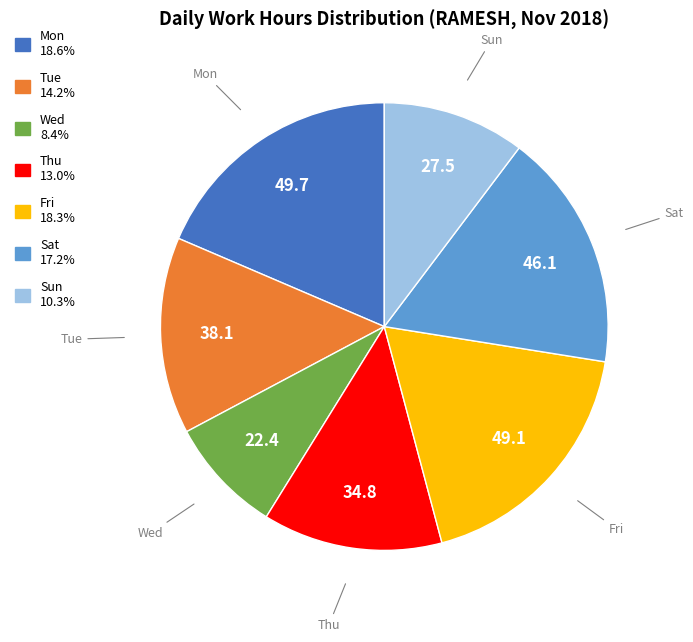

Is there any slice that represents more than half of the pie?

No